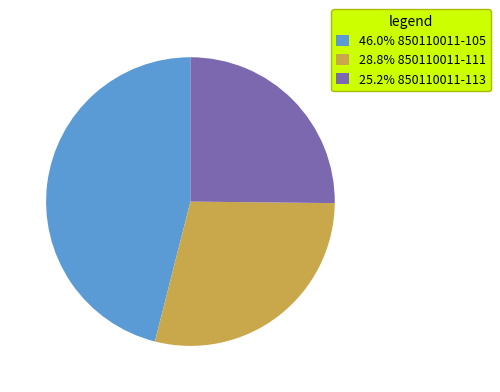

Do 28.8% 850110011-111 and 46.0% 850110011-105 together represent more than half of the pie?

Yes